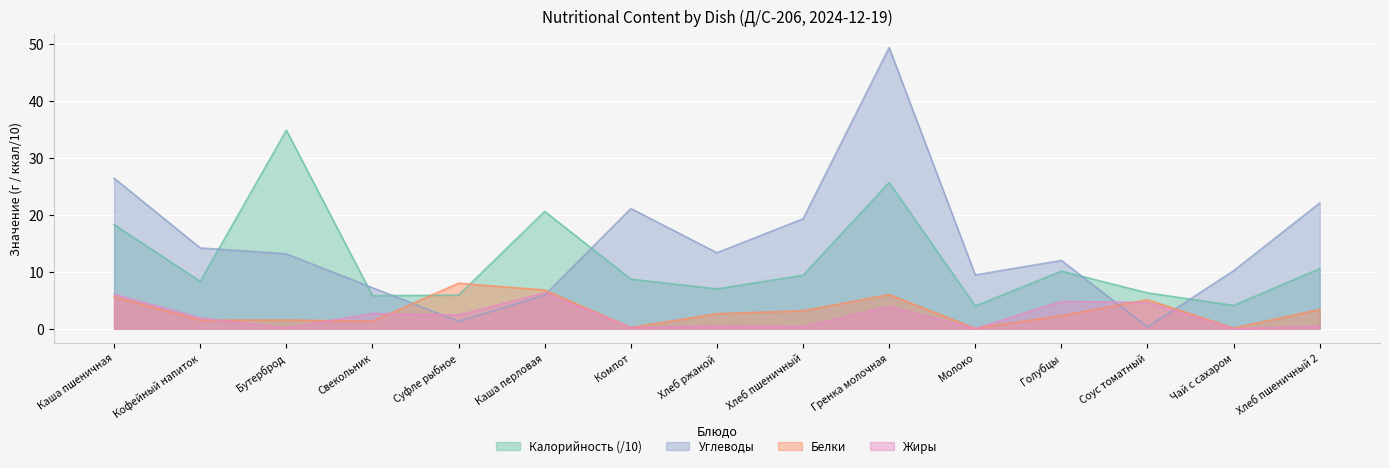

True or false: Калорийность has more than 1 interior local peaks.

True